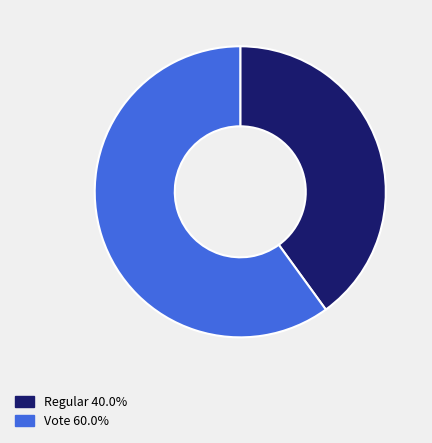

Combined, do Vote 60.0% and Regular 40.0% account for over 50%?

Yes